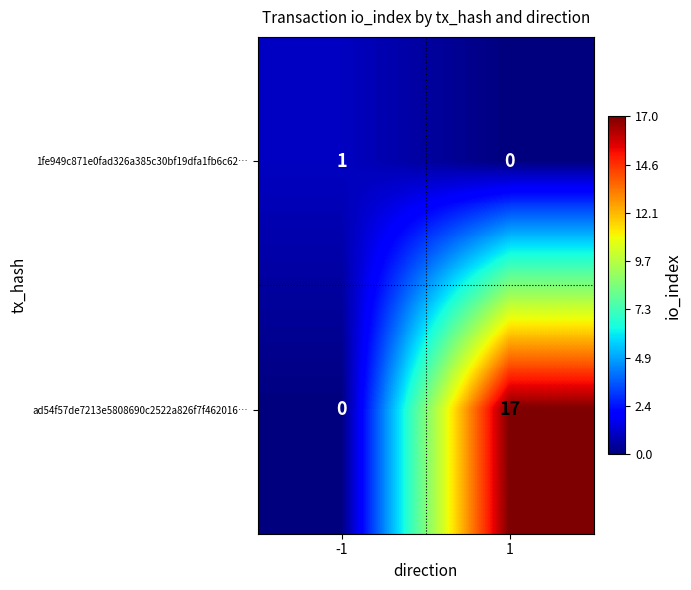

Is the value of 1fe949c871e0fad326a385c30bf19dfa1fb6c62… at 1 greater than the value of ad54f57de7213e5808690c2522a826f7f462016… at 1?

No